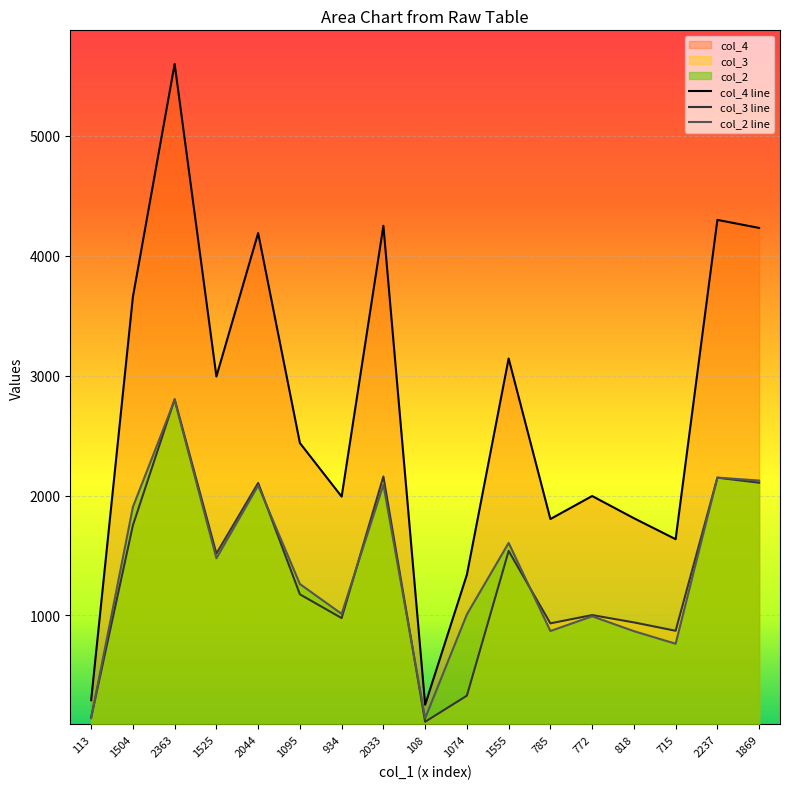

How many data points does each series have?

17